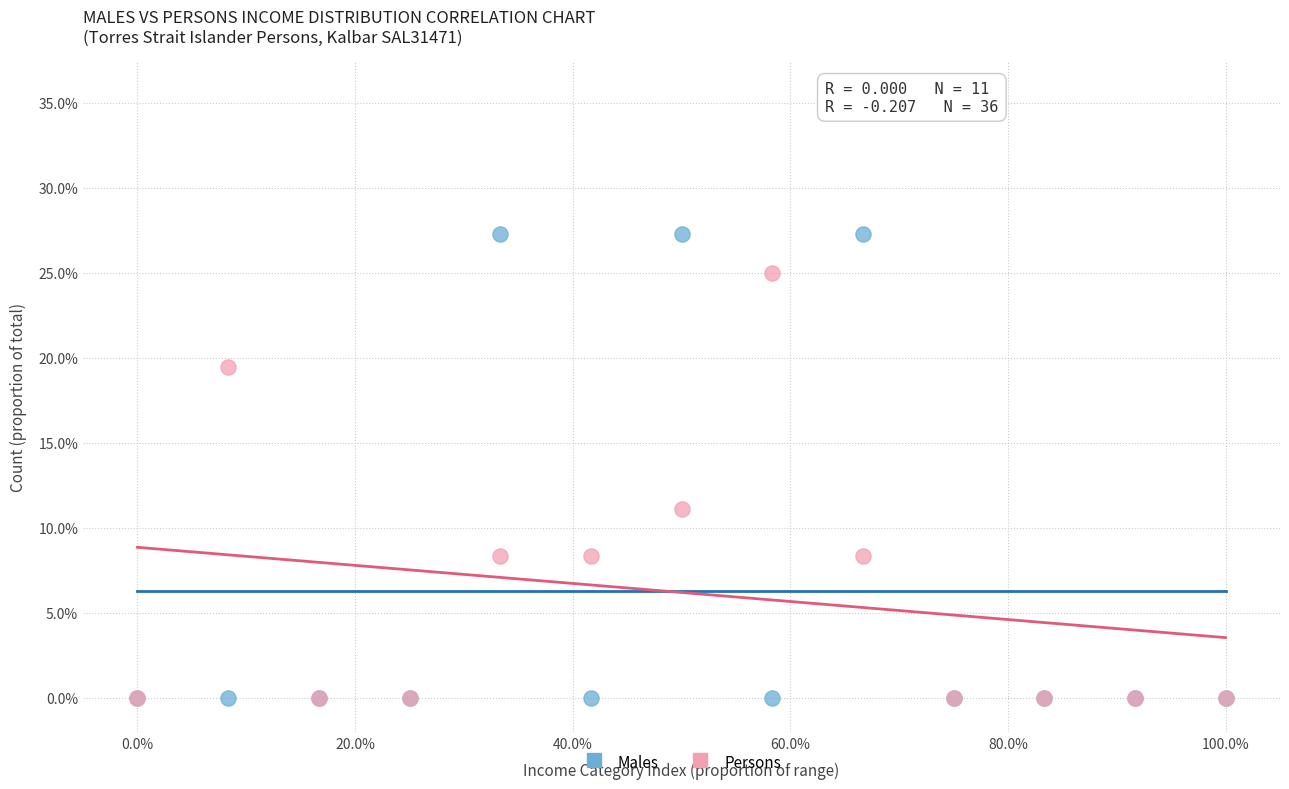

Which series reaches the maximum Y coordinate?

Males